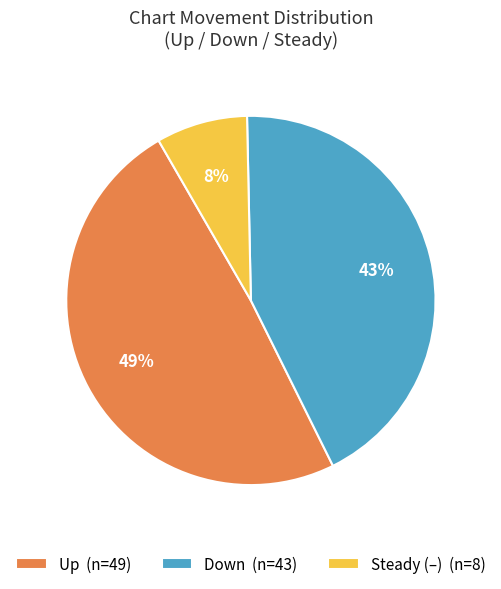

Do Up (n=49) and Steady (–) (n=8) together represent more than half of the pie?

Yes